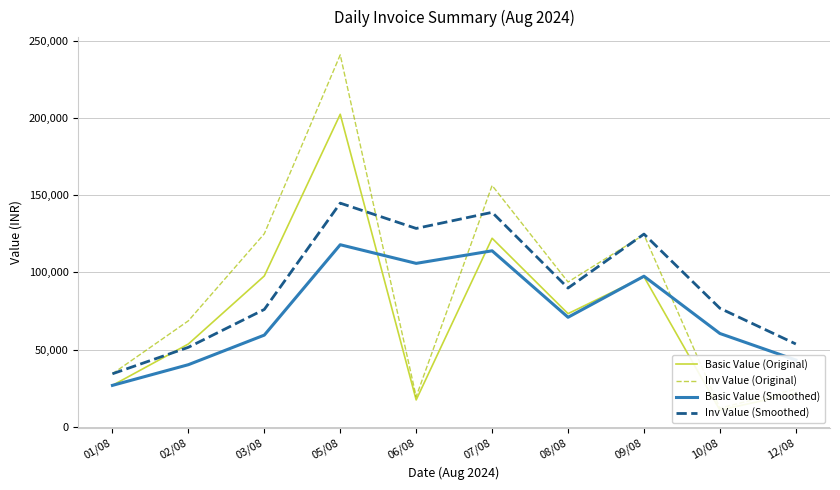

Reading left to right, extract all data points from this chart.

Basic Value (Original): 26818.0	53636.0	97716.0	202500.0	17400.0	122145.0	73287.0	97224.0	10800.0	21750.0
Inv Value (Original): 34327.0	68654.1	125076.5	240975.0	19488.0	156345.6	93807.4	124446.7	12096.0	24360.0
Basic Value (Smoothed): 26818.0	40227.0	59390.0	117950.7	105872.0	114015.0	70944.0	97552.0	60437.0	43258.0
Inv Value (Smoothed): 34327.0	51490.6	76019.2	144901.9	128513.2	138936.2	89880.3	124866.6	76783.4	53634.2